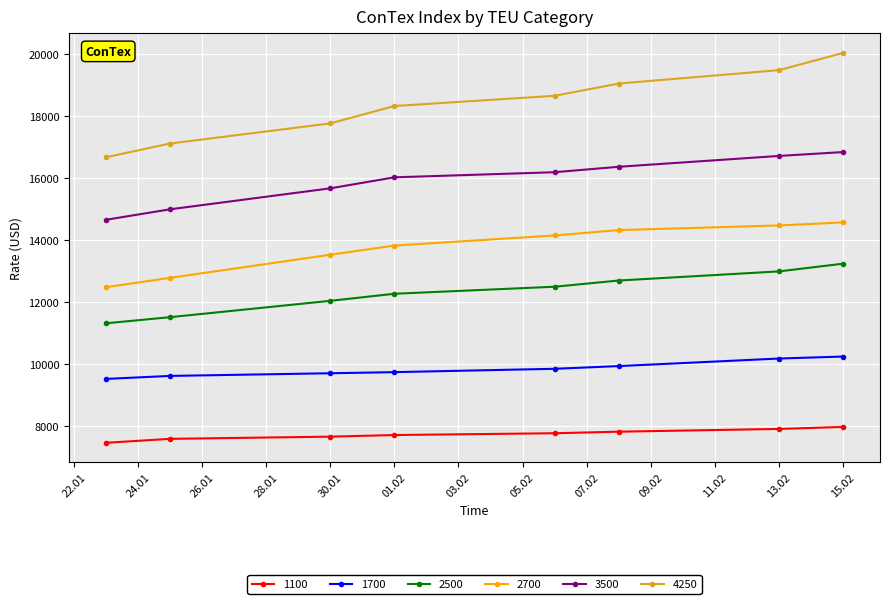

True or false: 1700 and 3500 intersect in this chart.

False